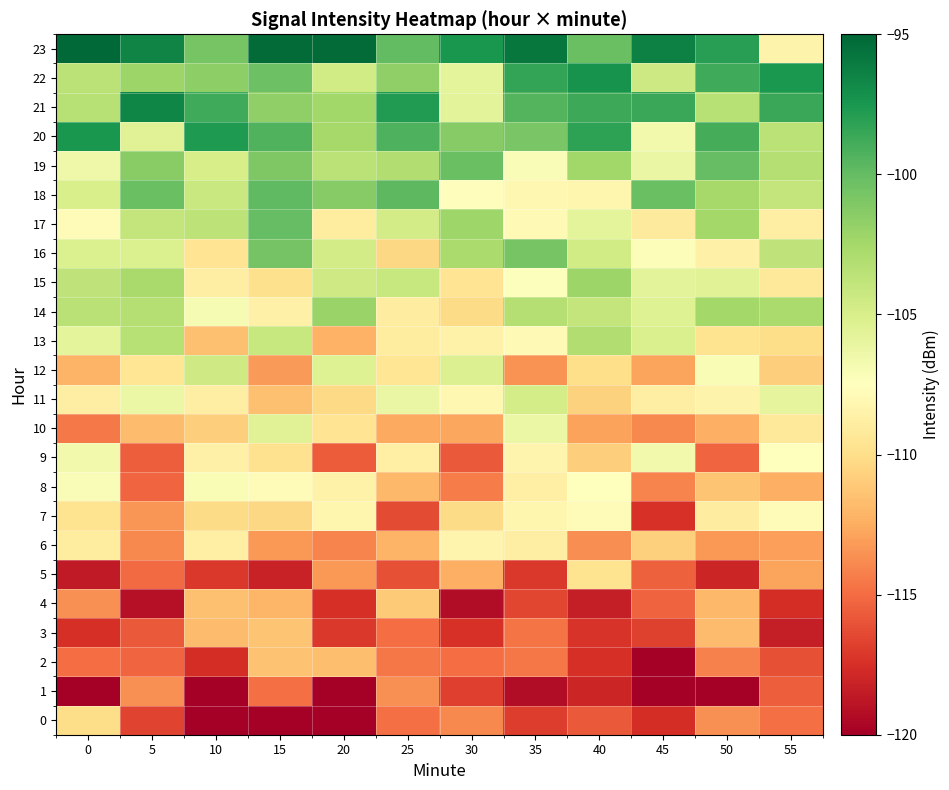

At which category is the sum across all series the highest?

15